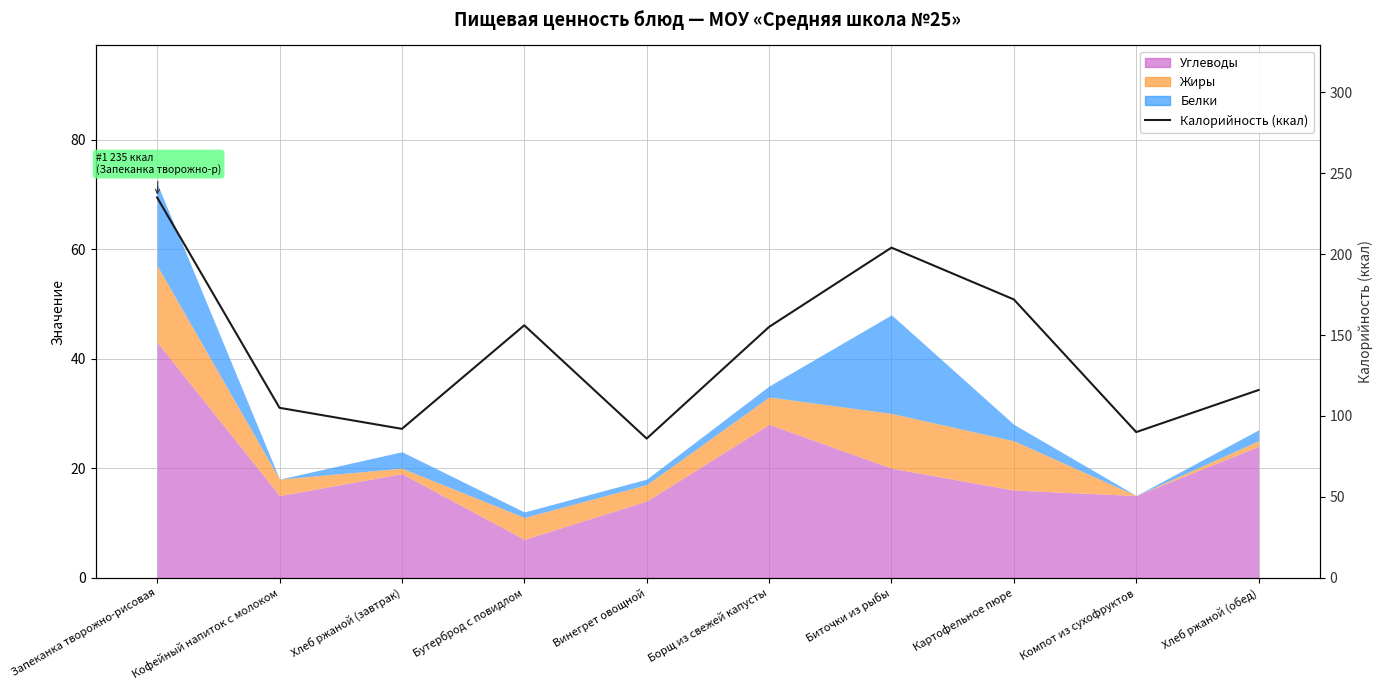

What is the change in value from Запеканка творожно-рисовая to Картофельное пюре?

-63